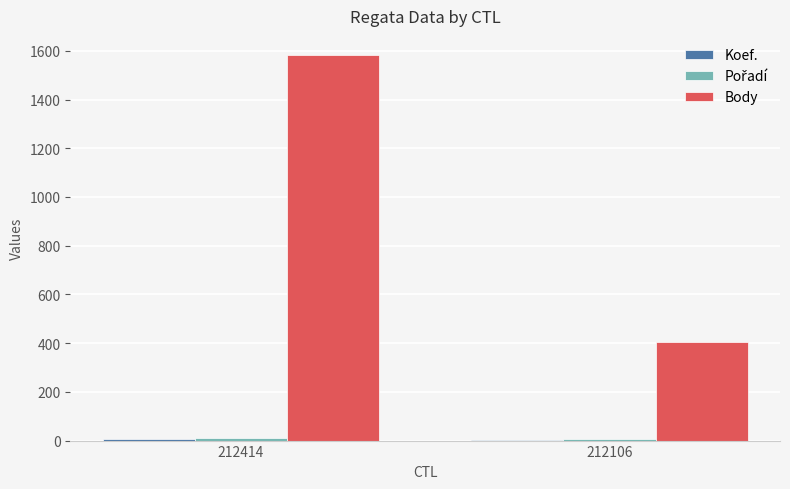

At which category does the chart reach its peak across all series?

212414